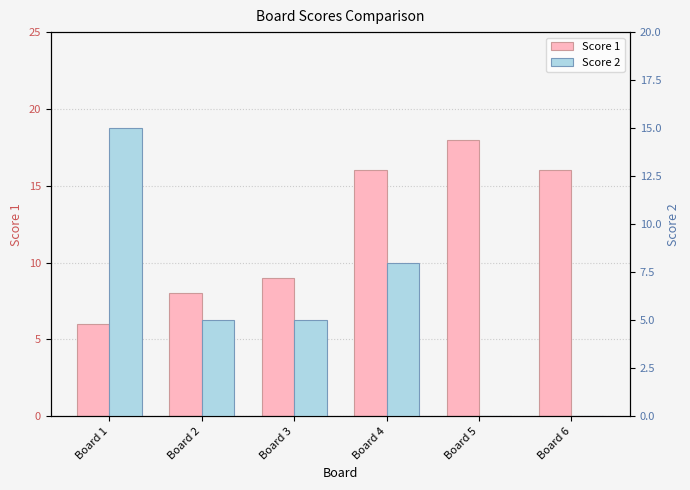

What is the difference between the maximum and minimum values in the Score 1 series?

12